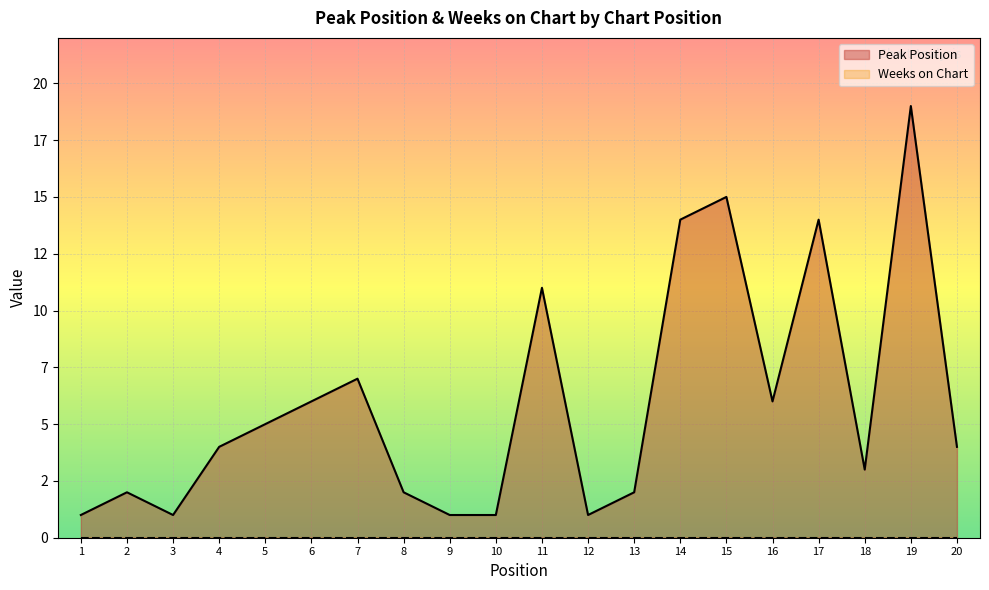

What is the value of the 7th point from the left?

7